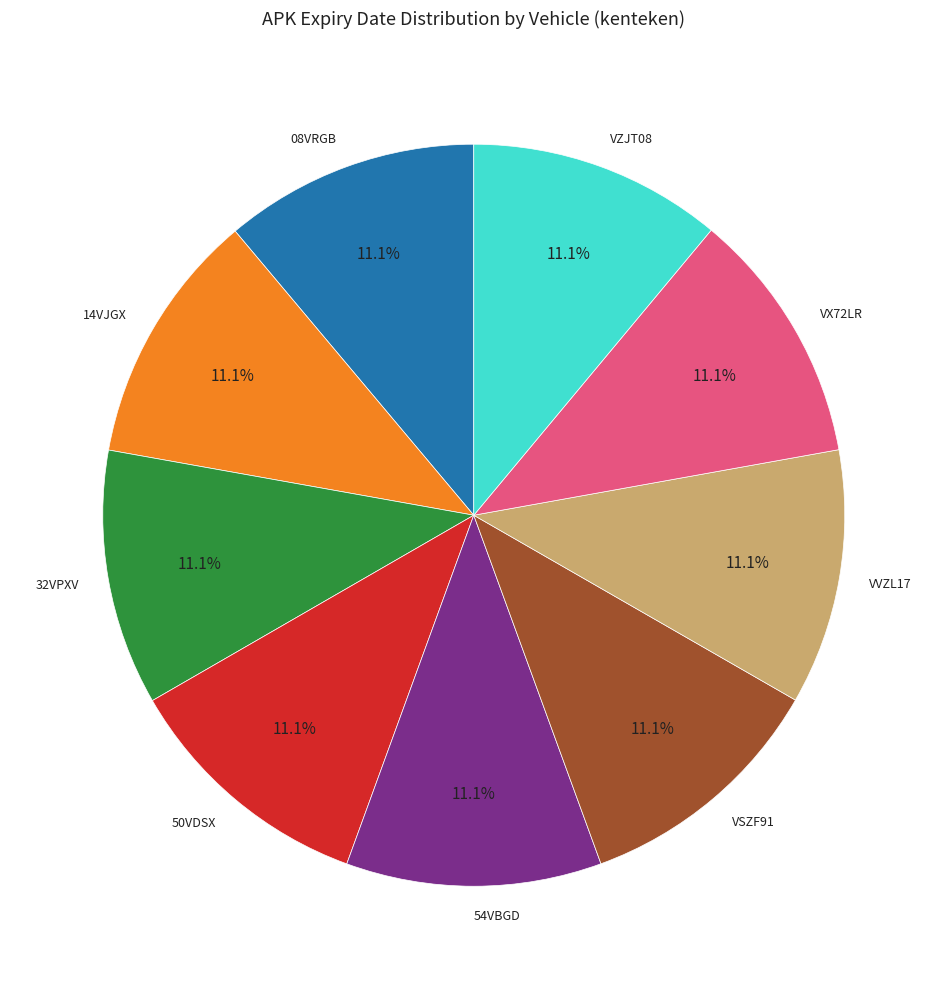

To the nearest percent, what percentage of the pie is 50VDSX?

11%